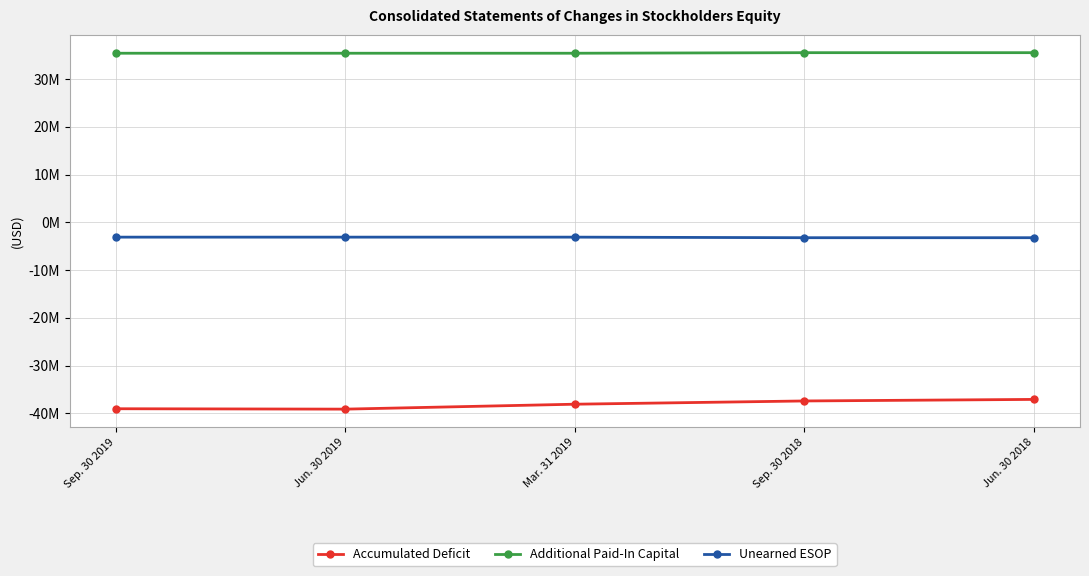

At which category is the sum across all series the highest?

Jun. 30 2018